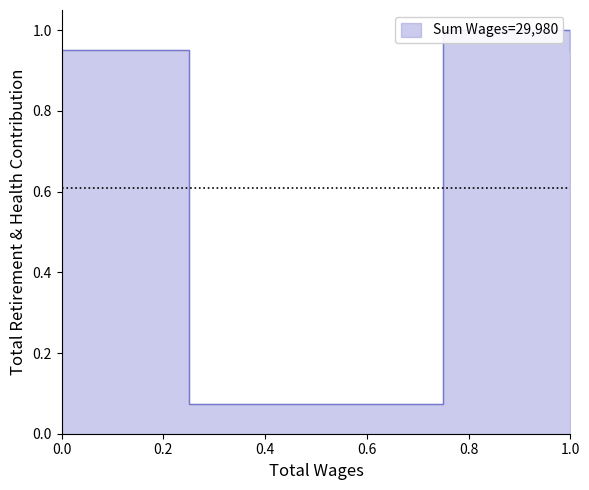

True or false: there are more than 2 points higher than both neighbors.

False